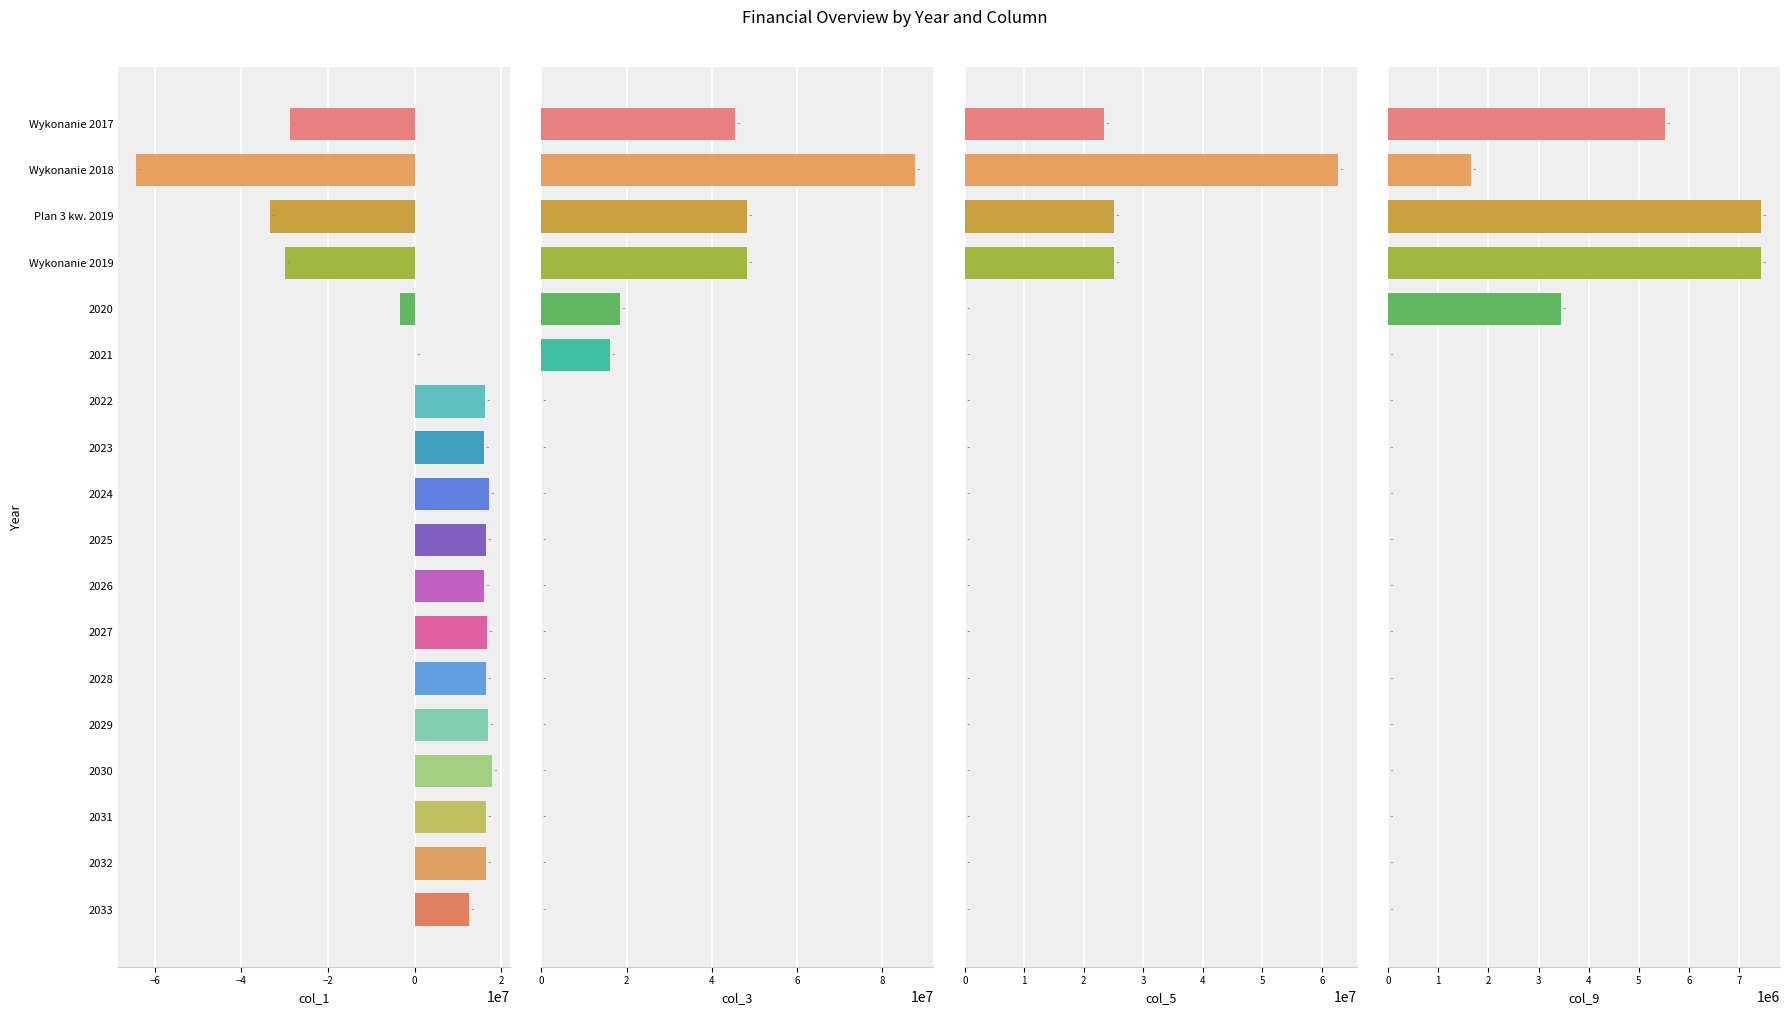

Are the bars grouped side by side (vs. stacked)?

Yes